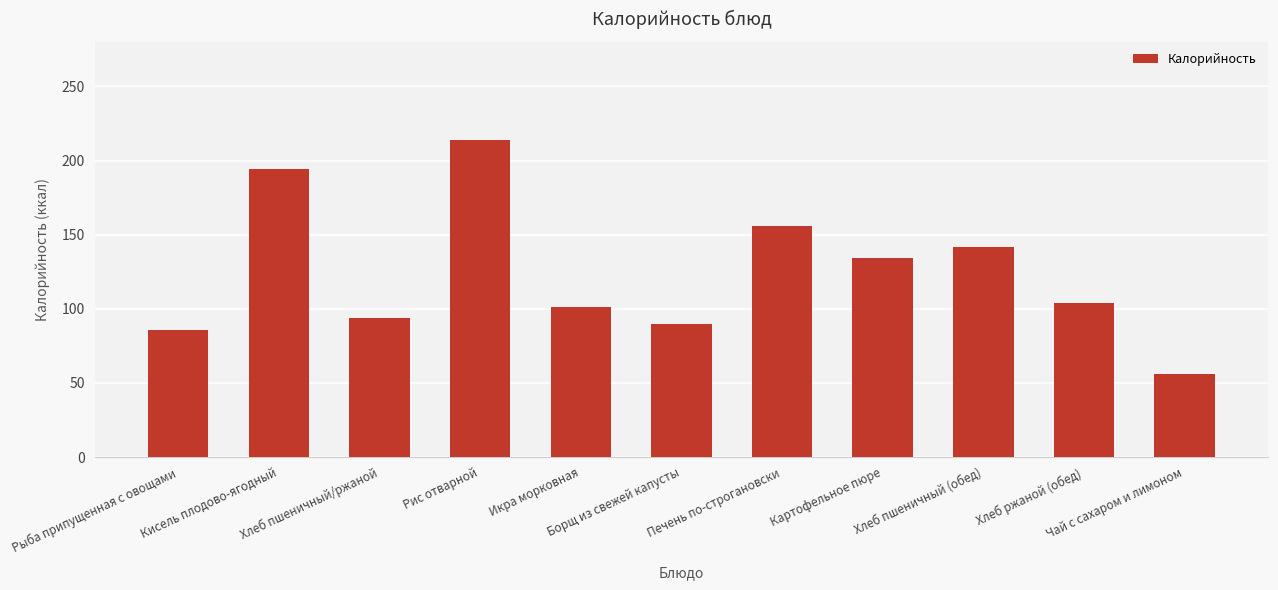

Which label corresponds to the largest value in the chart?

Рис отварной